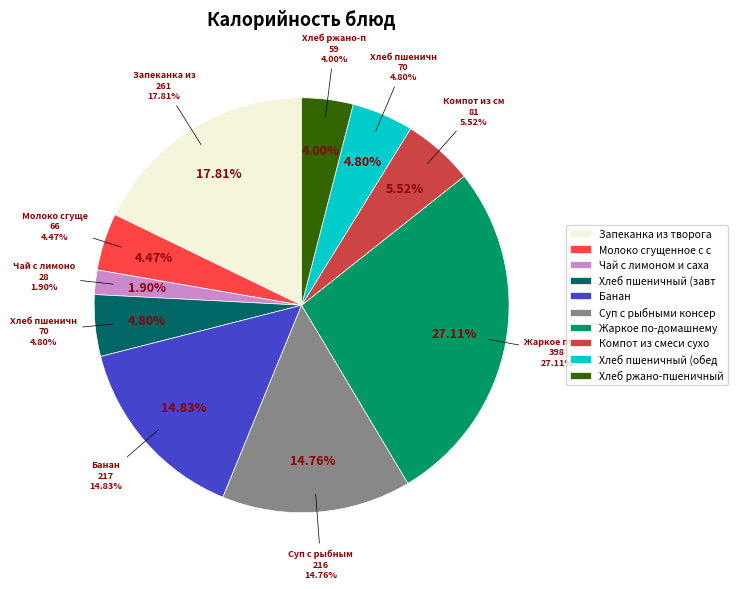

Combined, what portion of the pie is Суп с рыбными консервами and Хлеб ржано-пшеничный?

18.8%